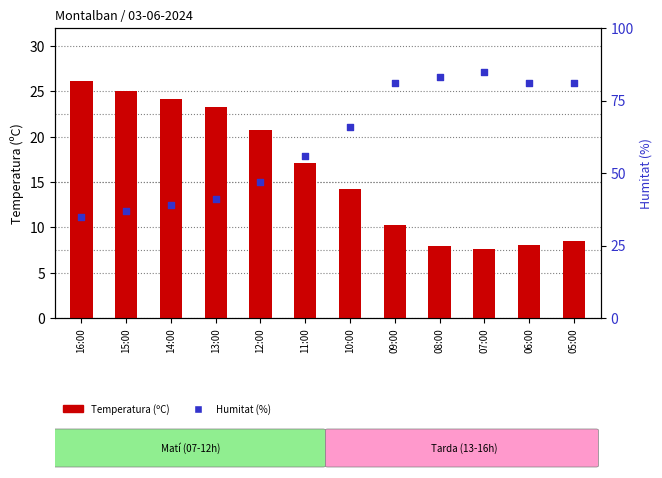

Is the value of Humitat (%) at 14:00 greater than the value of Temperatura (ºC) at 15:00?

Yes